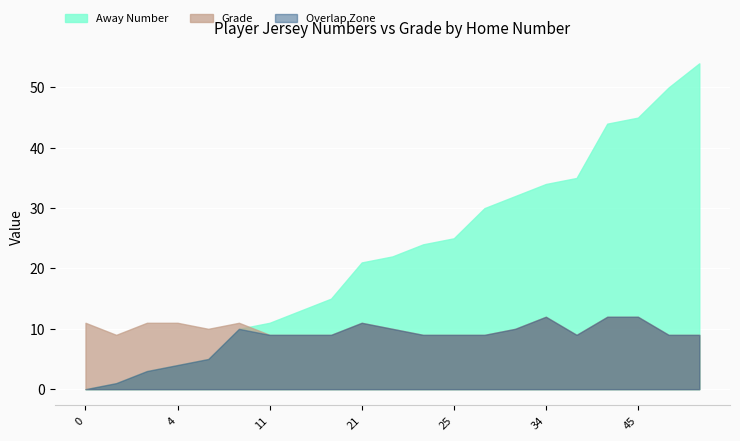

At how many categories does at least one series exceed 38?

4